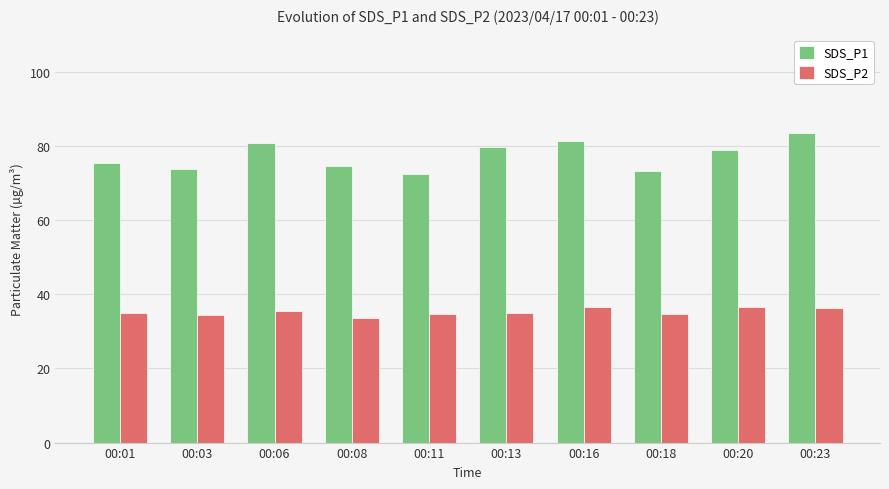

What is the maximum value for SDS_P1?

83.5